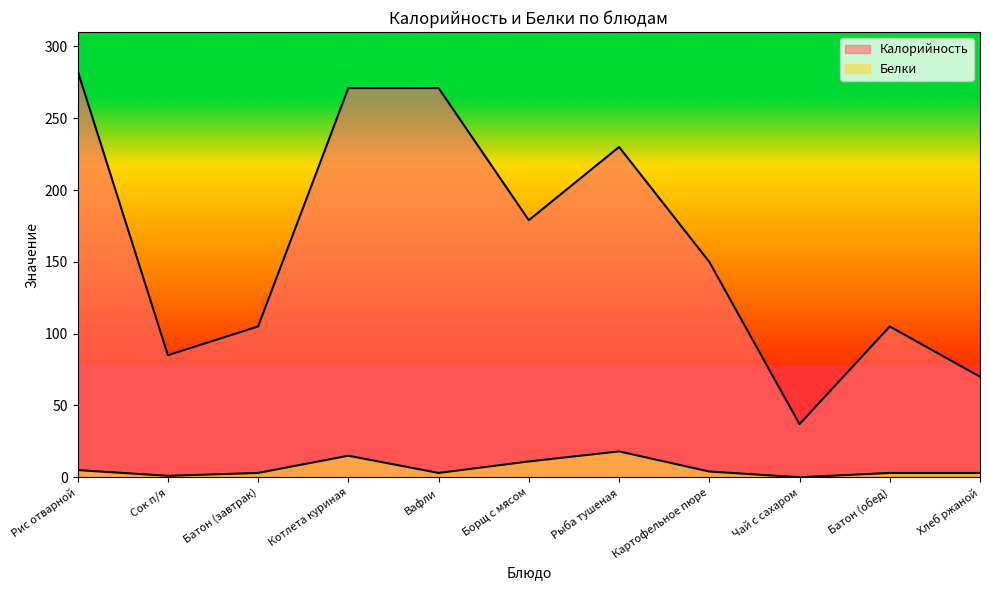

Does the chart display data point markers on the line(s)?

No